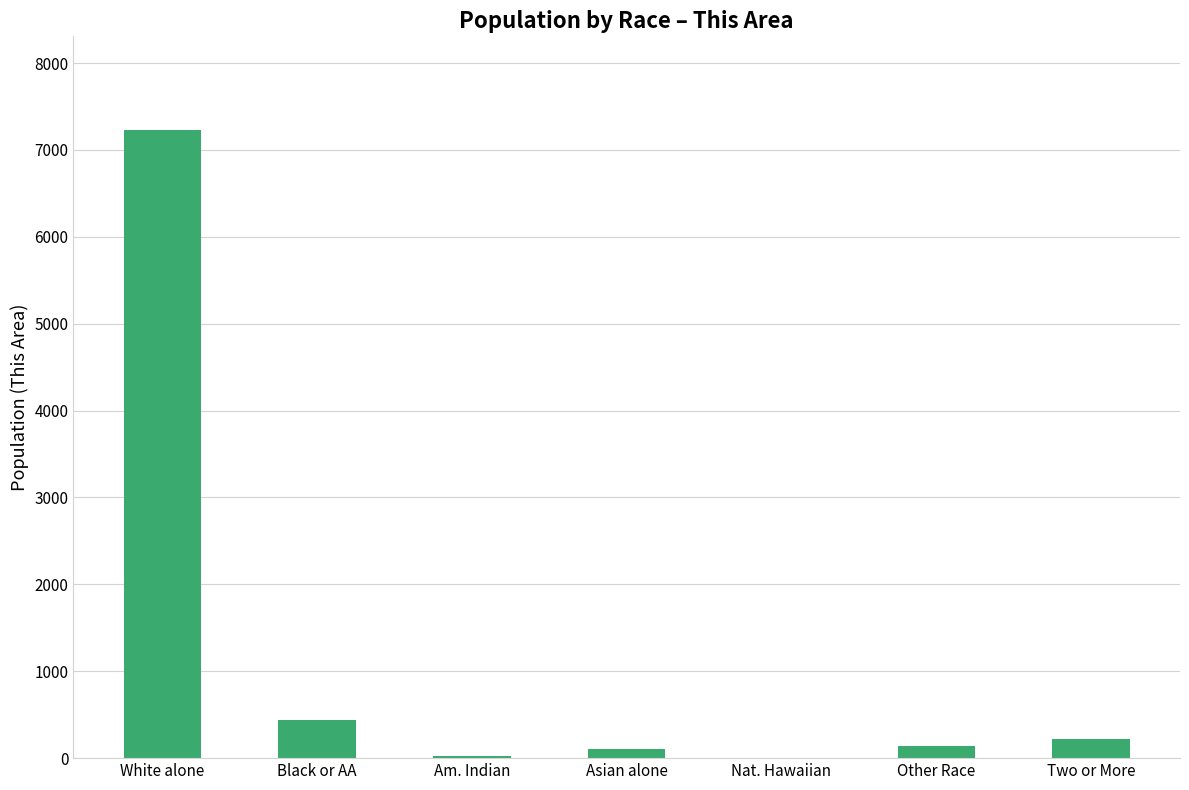

True or false: the data shows 6 at Nat. Hawaiian.

True